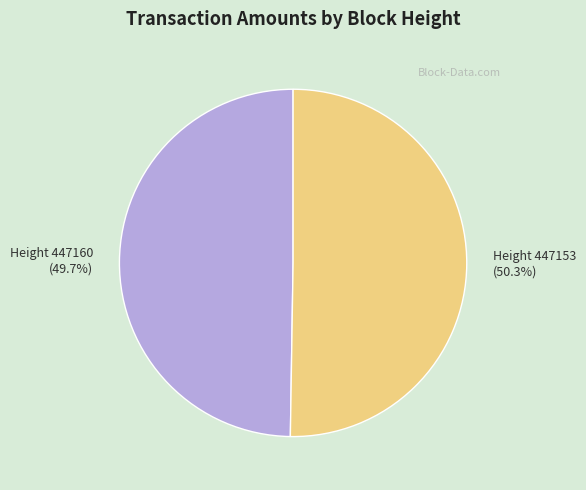

What is the majority slice?

Height 447153